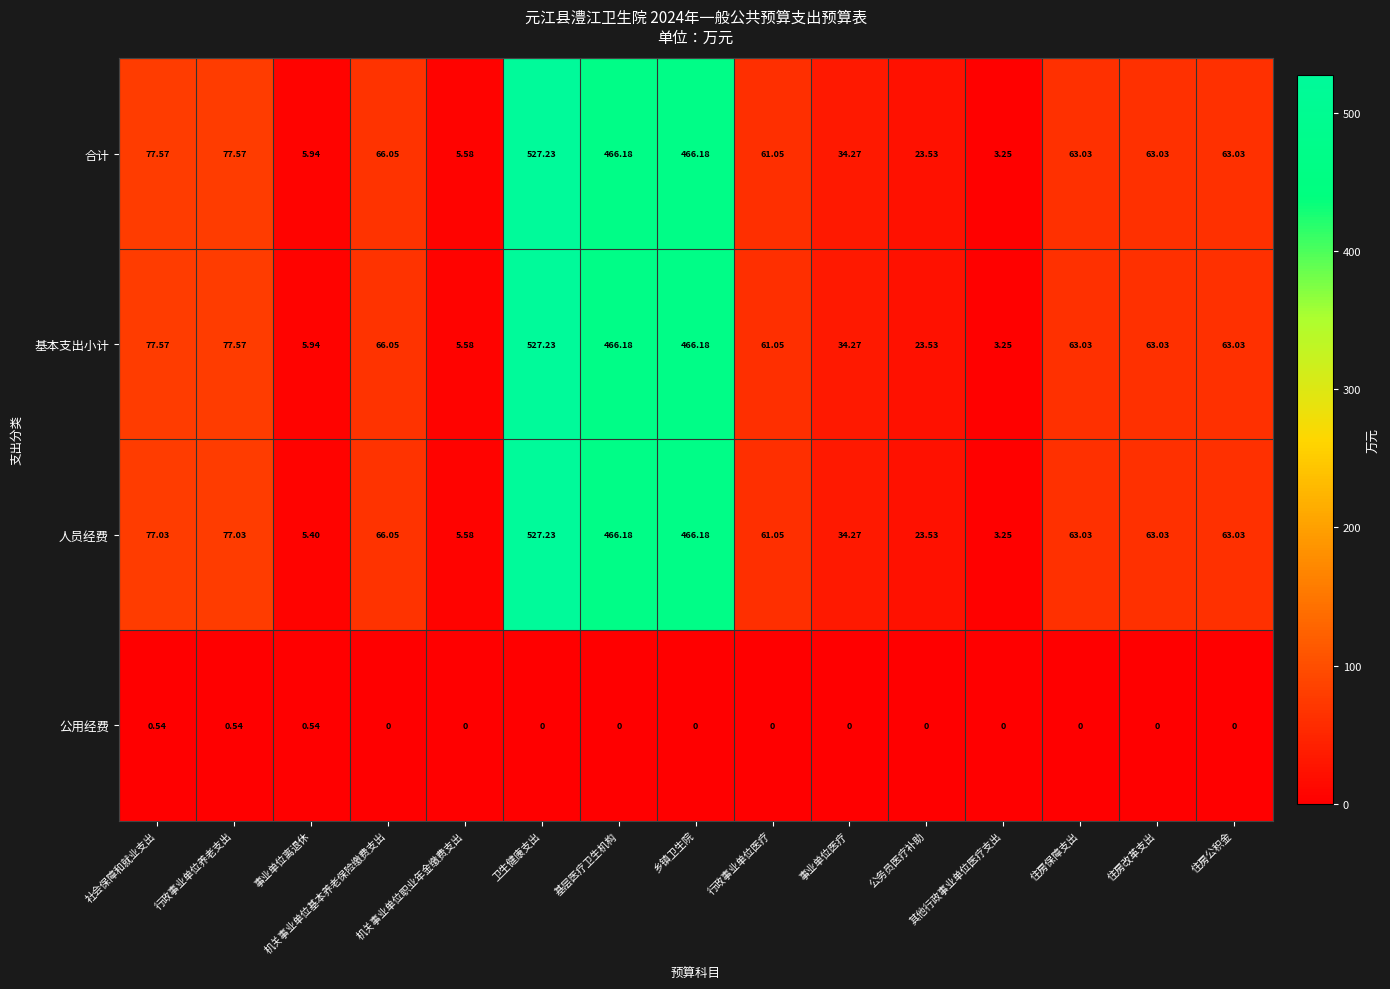

How many data points does each series have?

15